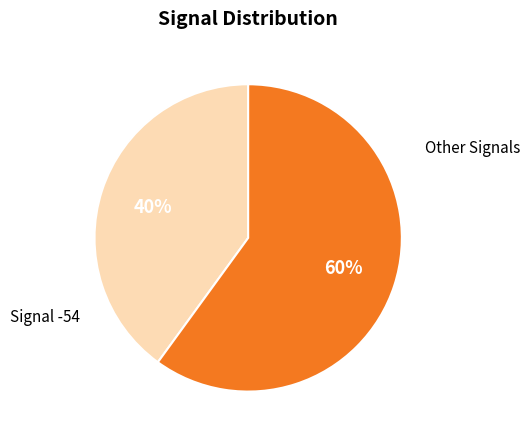

To the nearest percent, what is the difference between the largest and smallest slice percentages?

20%